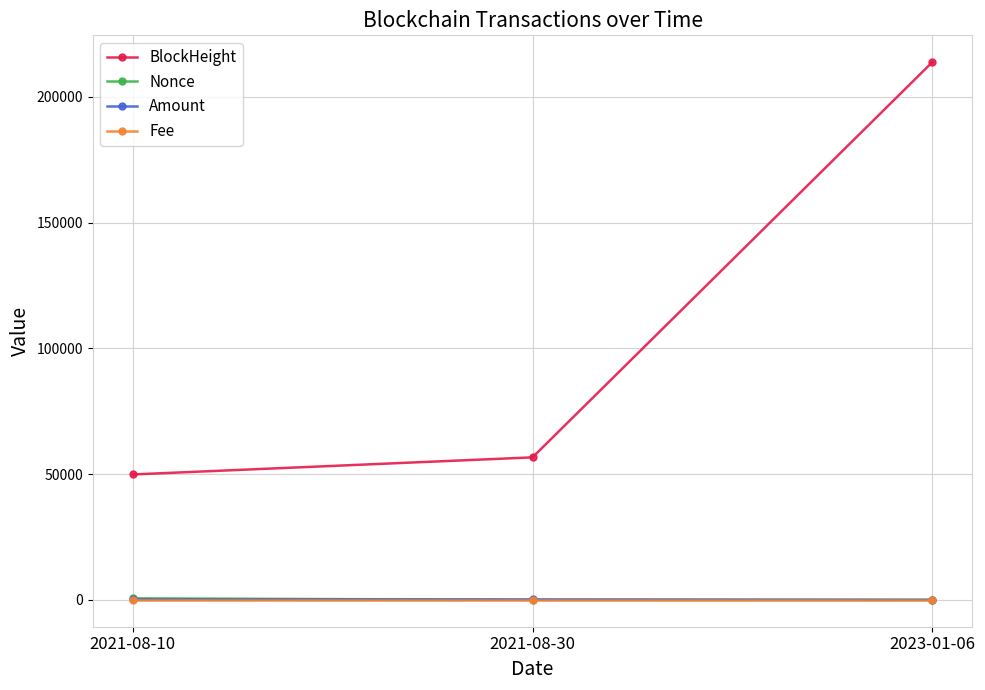

Is the value of BlockHeight at 2023-01-06 greater than the value of Amount at 2021-08-30?

Yes